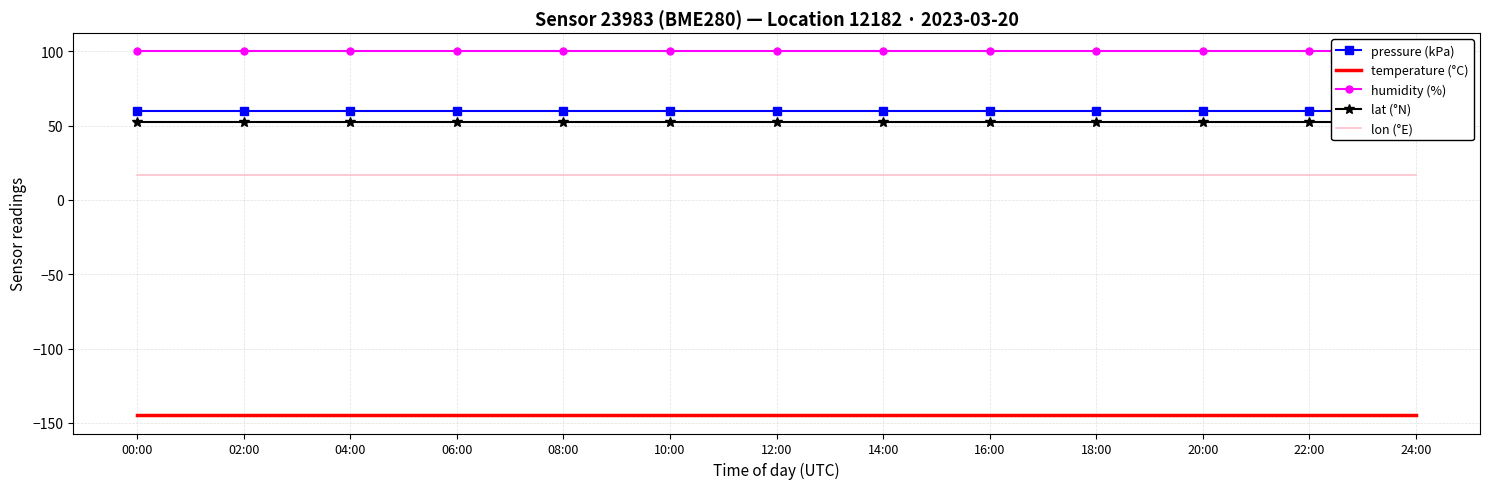

Which series changed the most between 00:00 and 18:00?

pressure (kPa)